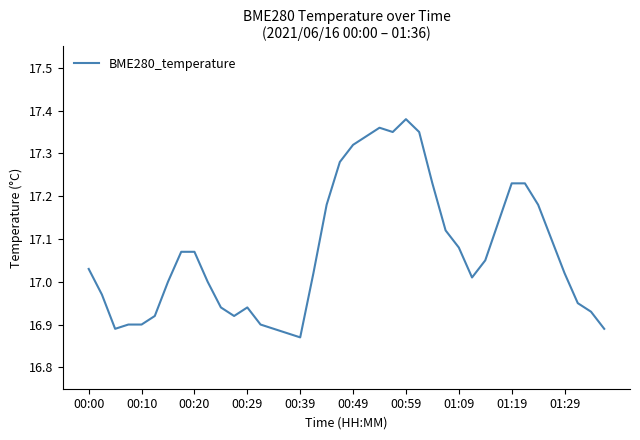

Does the chart have visible grid lines?

No